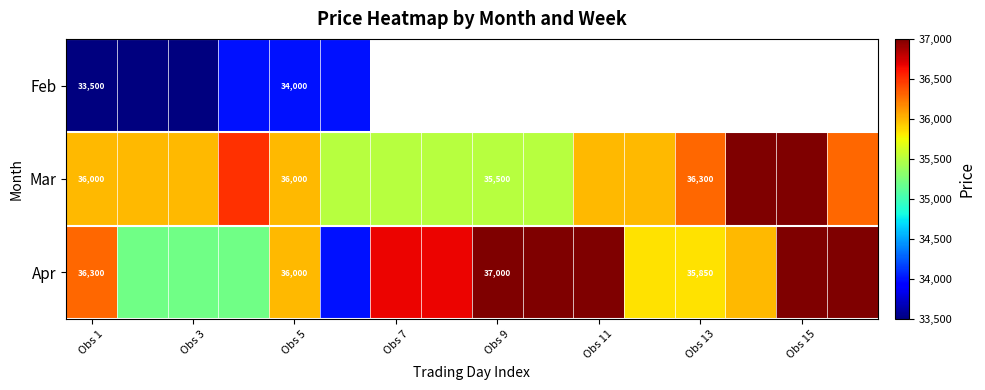

True or false: Apr has a value of 35850 at Obs 13.

True